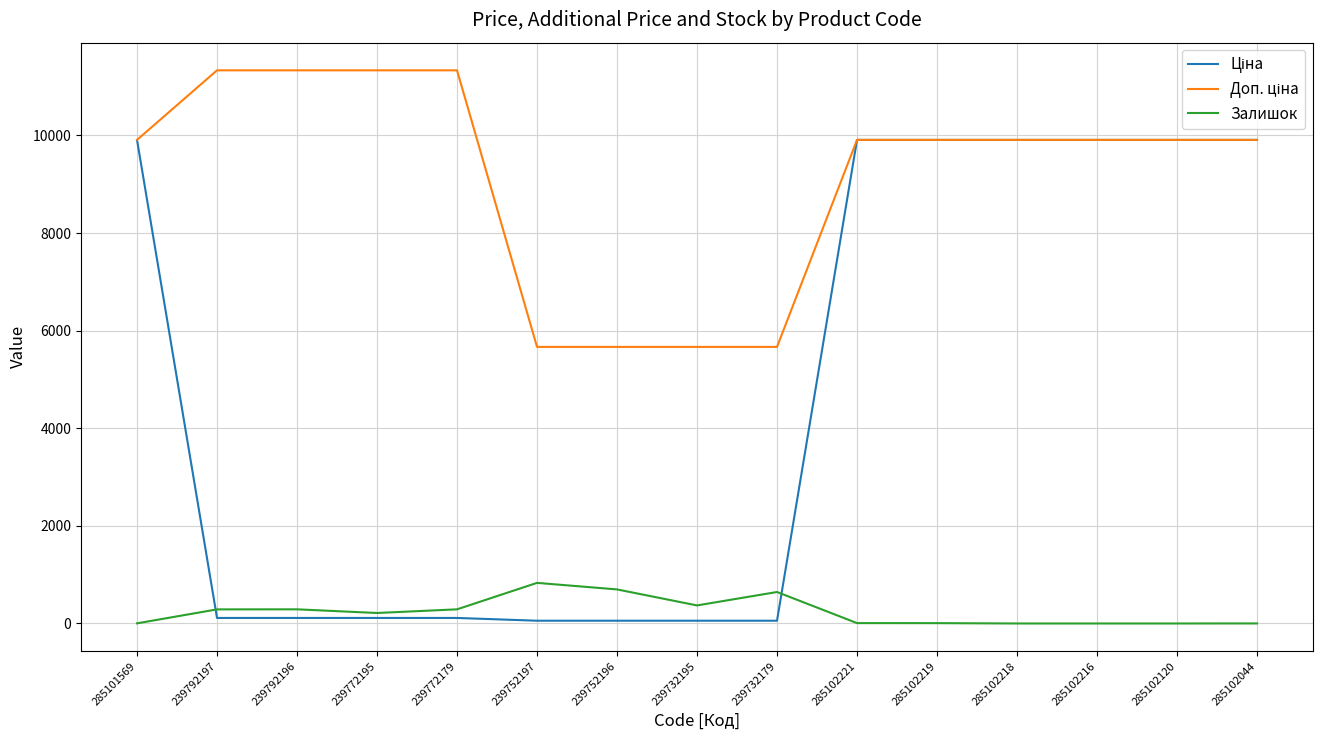

True or false: Залишок has a value of 289.0 at 239792197.

True